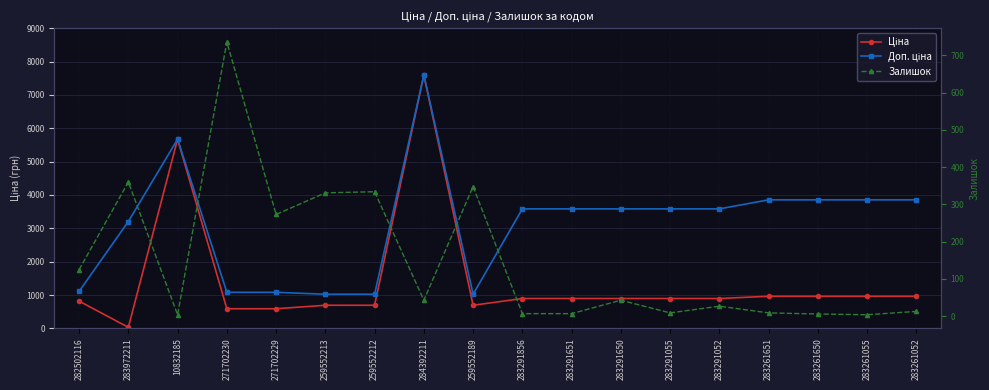

Is it true that Ціна equals 895.9 at 283291052?

True